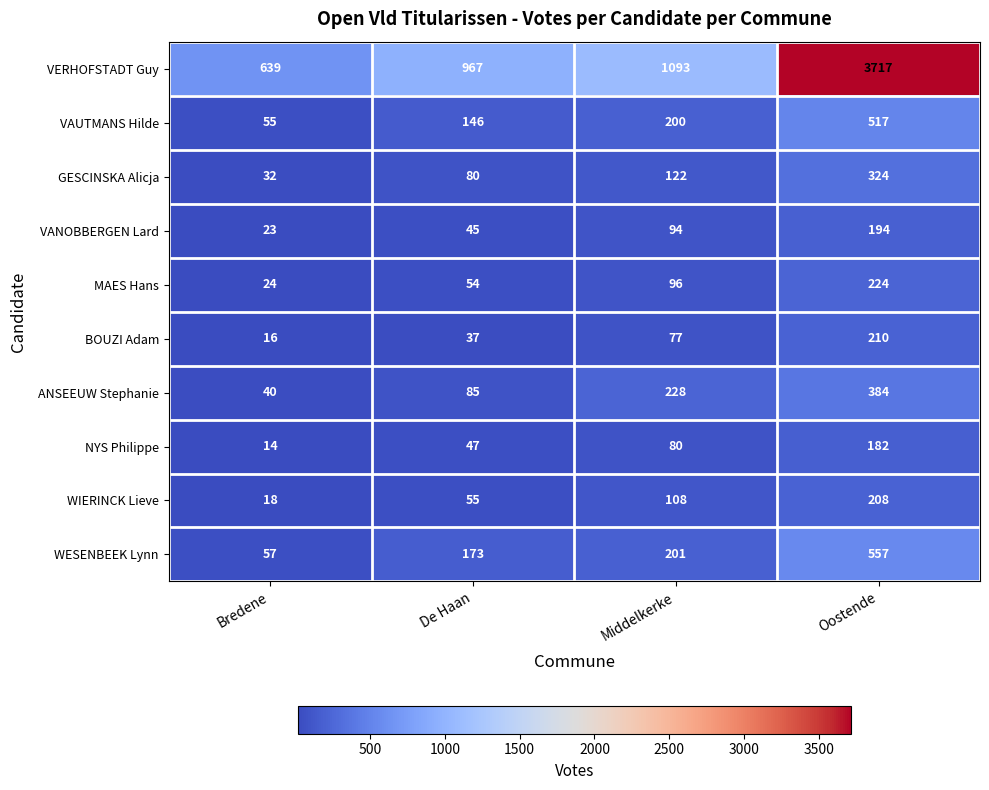

Is it true that ANSEEUW Stephanie equals 113 at De Haan?

False